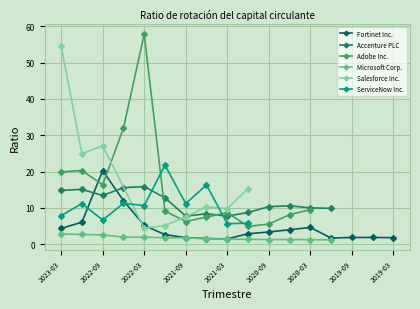

True or false: Microsoft Corp. and Accenture PLC cross at least once.

False